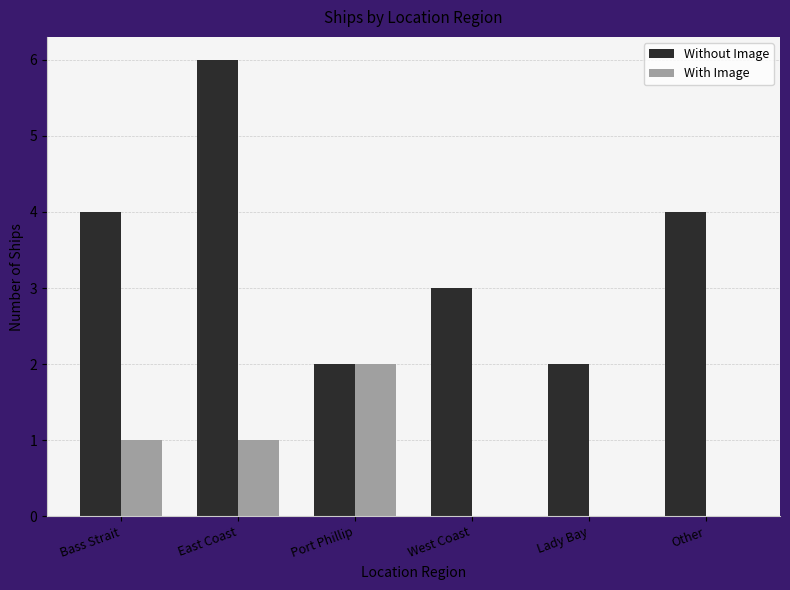

What is the sum of all Without Image values?

21